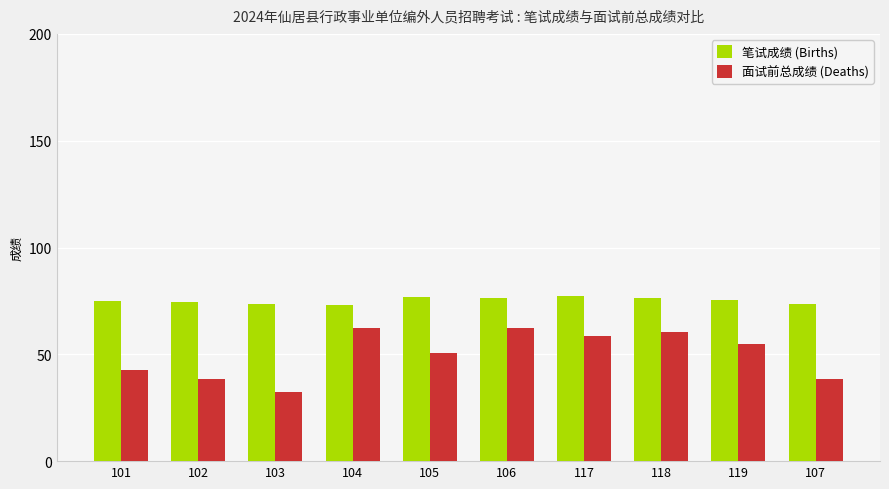

Is the value of 面试前总成绩 (Deaths) at 107 greater than the value of 笔试成绩 (Births) at 103?

No